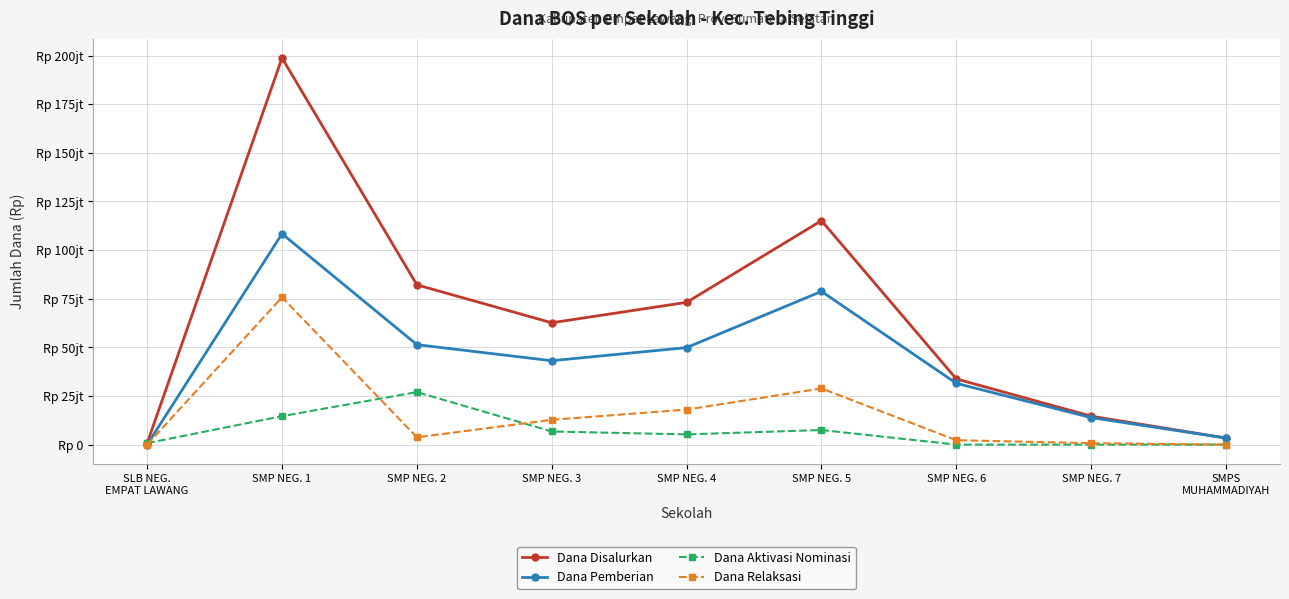

Reading right to left, list all the values displayed in this chart.

Dana Disalurkan: SMPS
MUHAMMADIYAH=3375000	SMP NEG. 7=14625000	SMP NEG. 6=33750000	SMP NEG. 5=115125000	SMP NEG. 4=73125000	SMP NEG. 3=62625000	SMP NEG. 2=82125000	SMP NEG. 1=198750000	SLB NEG.
EMPAT LAWANG=750000
Dana Pemberian: SMPS
MUHAMMADIYAH=3375000	SMP NEG. 7=13875000	SMP NEG. 6=31500000	SMP NEG. 5=78750000	SMP NEG. 4=49875000	SMP NEG. 3=43125000	SMP NEG. 2=51375000	SMP NEG. 1=108375000	SLB NEG.
EMPAT LAWANG=0
Dana Aktivasi Nominasi: SMPS
MUHAMMADIYAH=0	SMP NEG. 7=0	SMP NEG. 6=0	SMP NEG. 5=7500000	SMP NEG. 4=5250000	SMP NEG. 3=6750000	SMP NEG. 2=27000000	SMP NEG. 1=14625000	SLB NEG.
EMPAT LAWANG=750000
Dana Relaksasi: SMPS
MUHAMMADIYAH=0	SMP NEG. 7=750000	SMP NEG. 6=2250000	SMP NEG. 5=28875000	SMP NEG. 4=18000000	SMP NEG. 3=12750000	SMP NEG. 2=3750000	SMP NEG. 1=75750000	SLB NEG.
EMPAT LAWANG=0